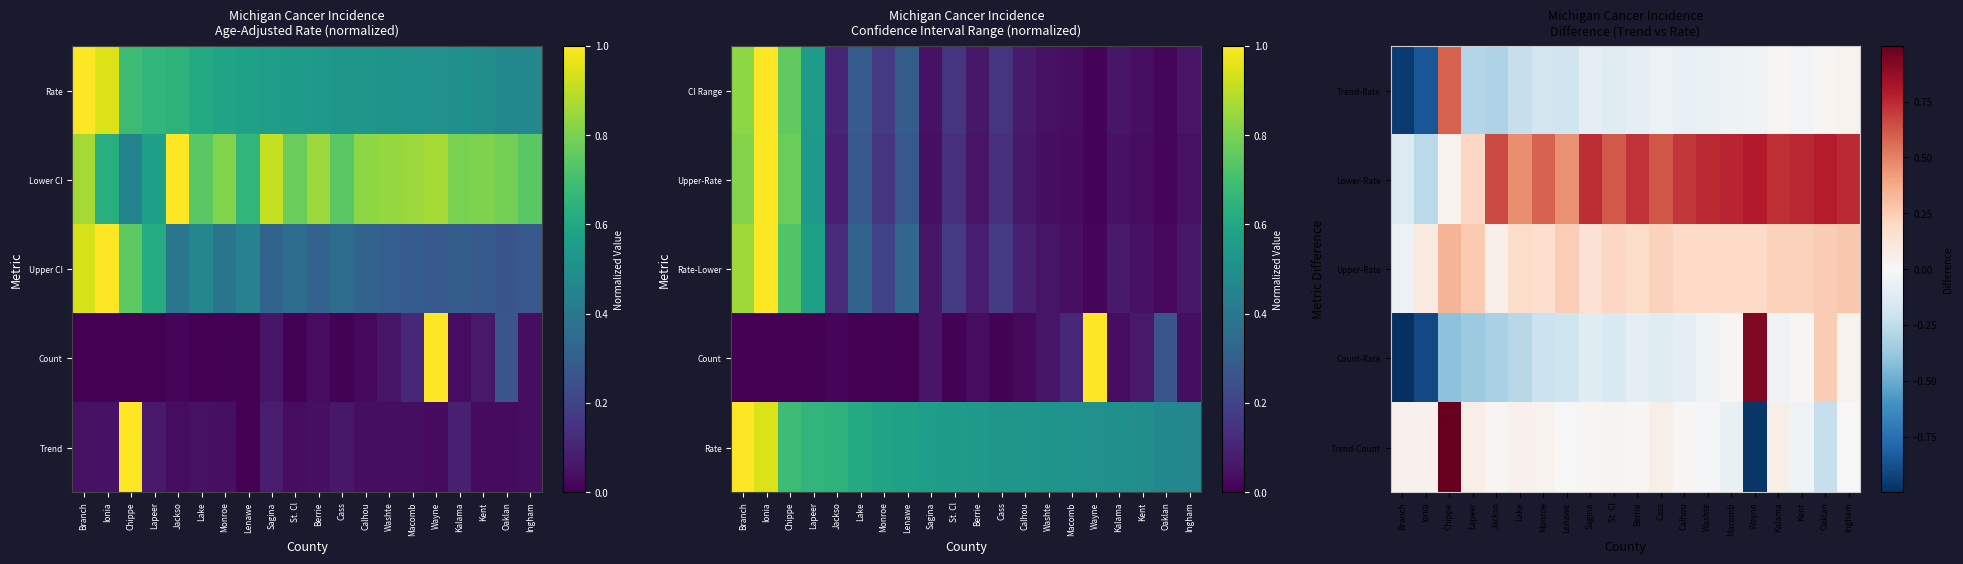

At which category is the sum across all series the highest?

Chippe